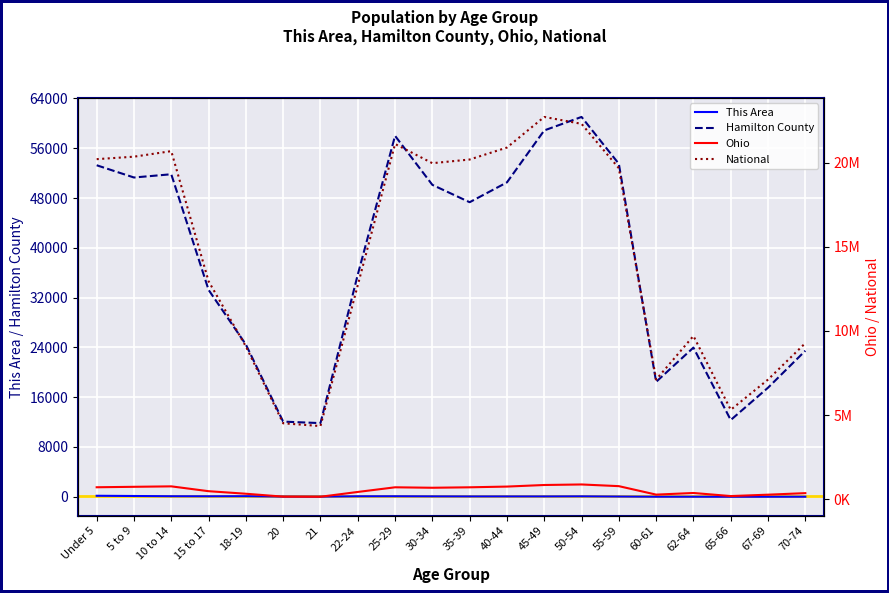

What is the maximum value shown in the chart?

22708591